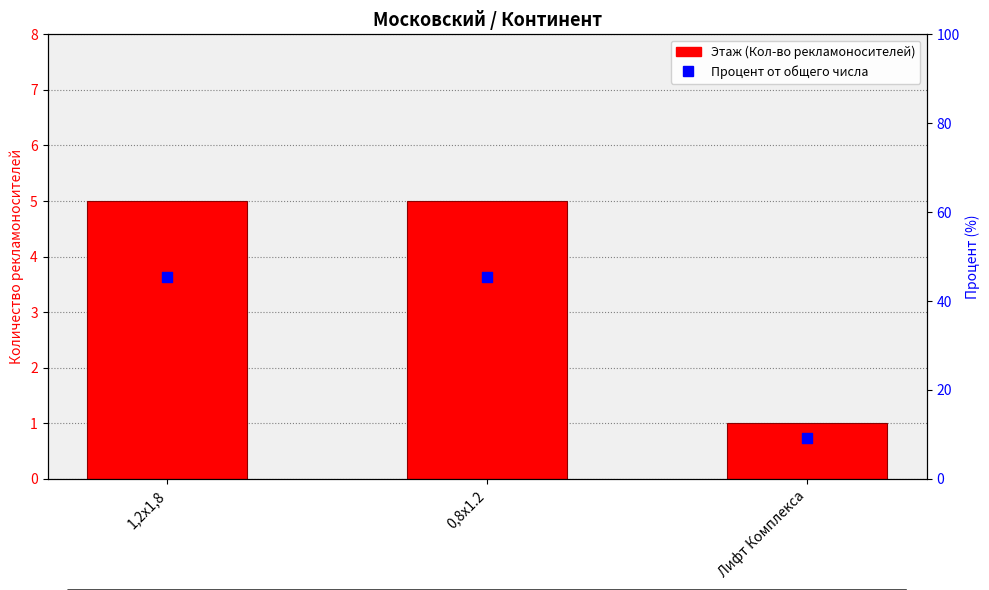

What are all the series names shown in the legend?

Этаж (Кол-во рекламоносителей), Процент от общего числа